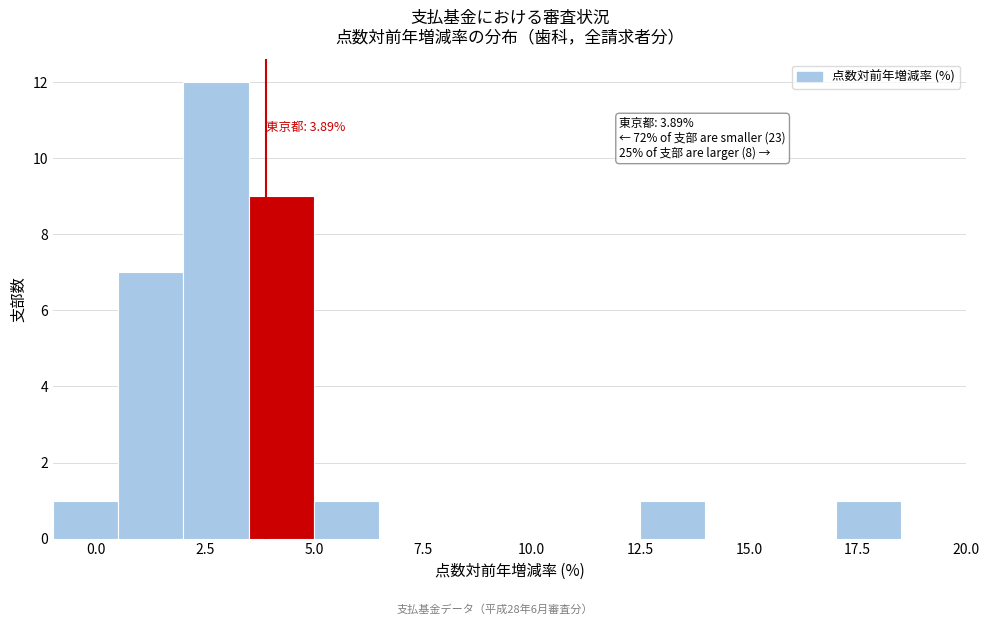

Around what value on the x-axis is the tallest bar? Give the approximate position of its centre, as read against the axis.

3.0